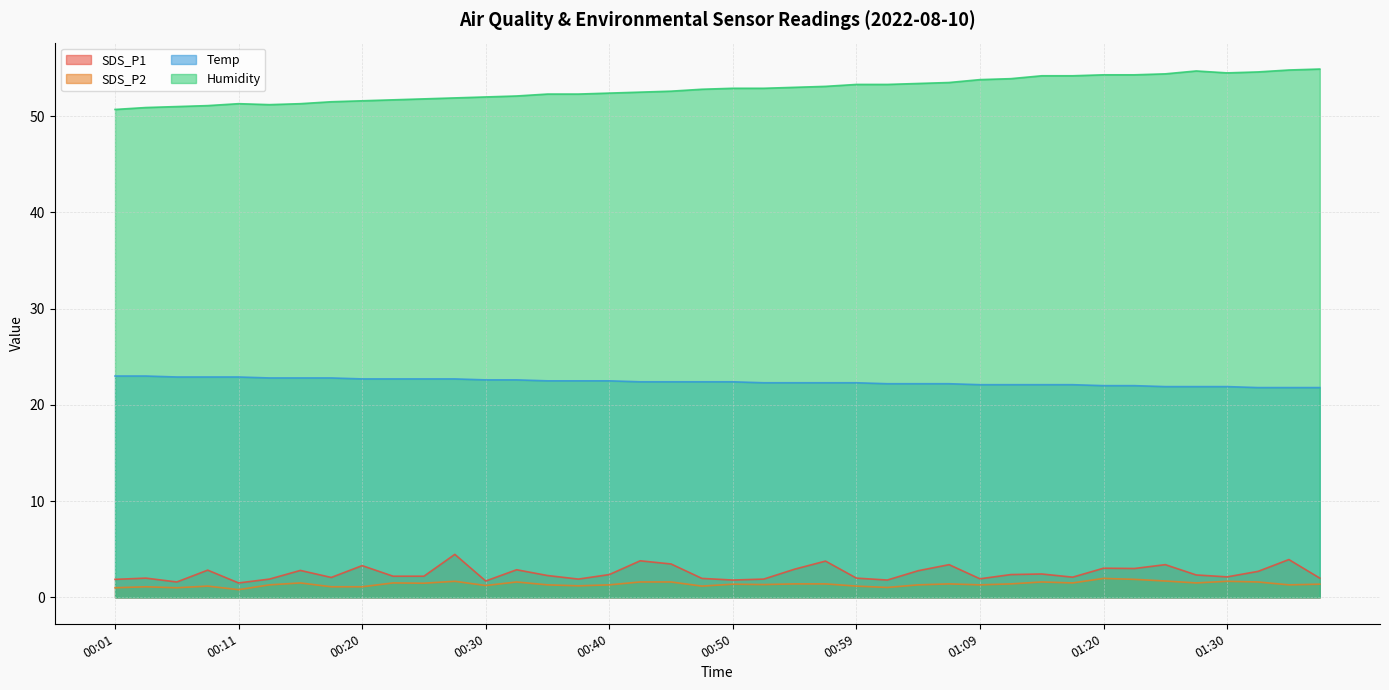

At which label does Temp reach its minimum?

01:33